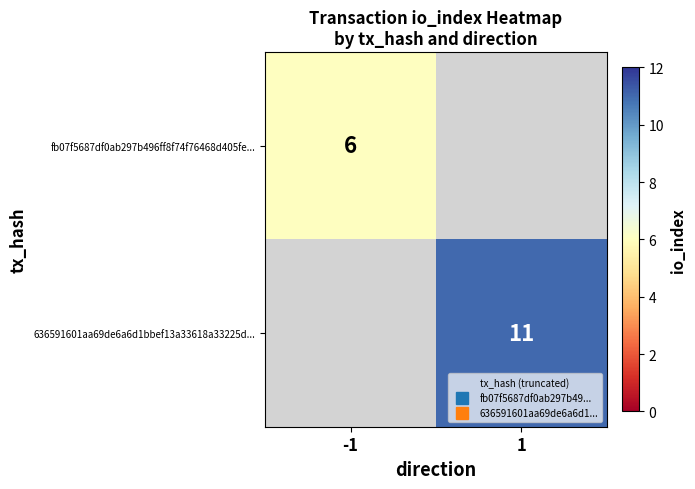

The fb07f5687df0ab297b496ff8f74f76468d405fe... series shows 8.3 at -1. True or false?

False